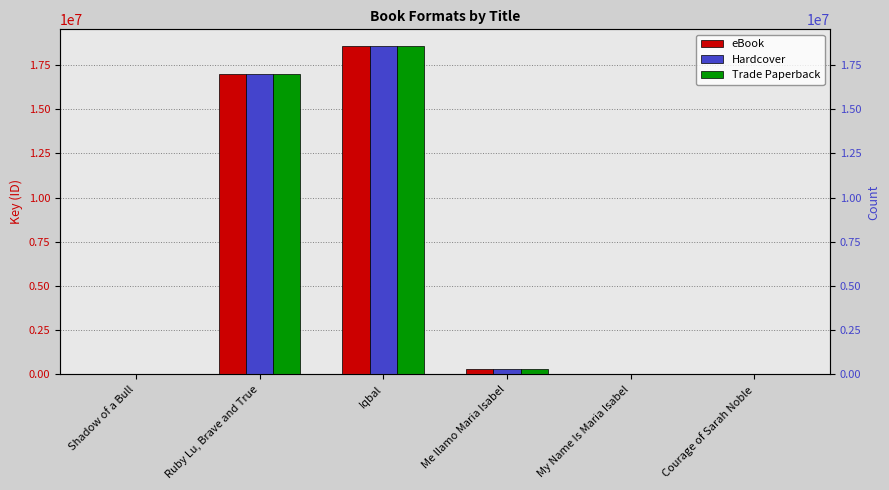

At which label does Trade Paperback first exceed 332741?

Ruby Lu, Brave and True